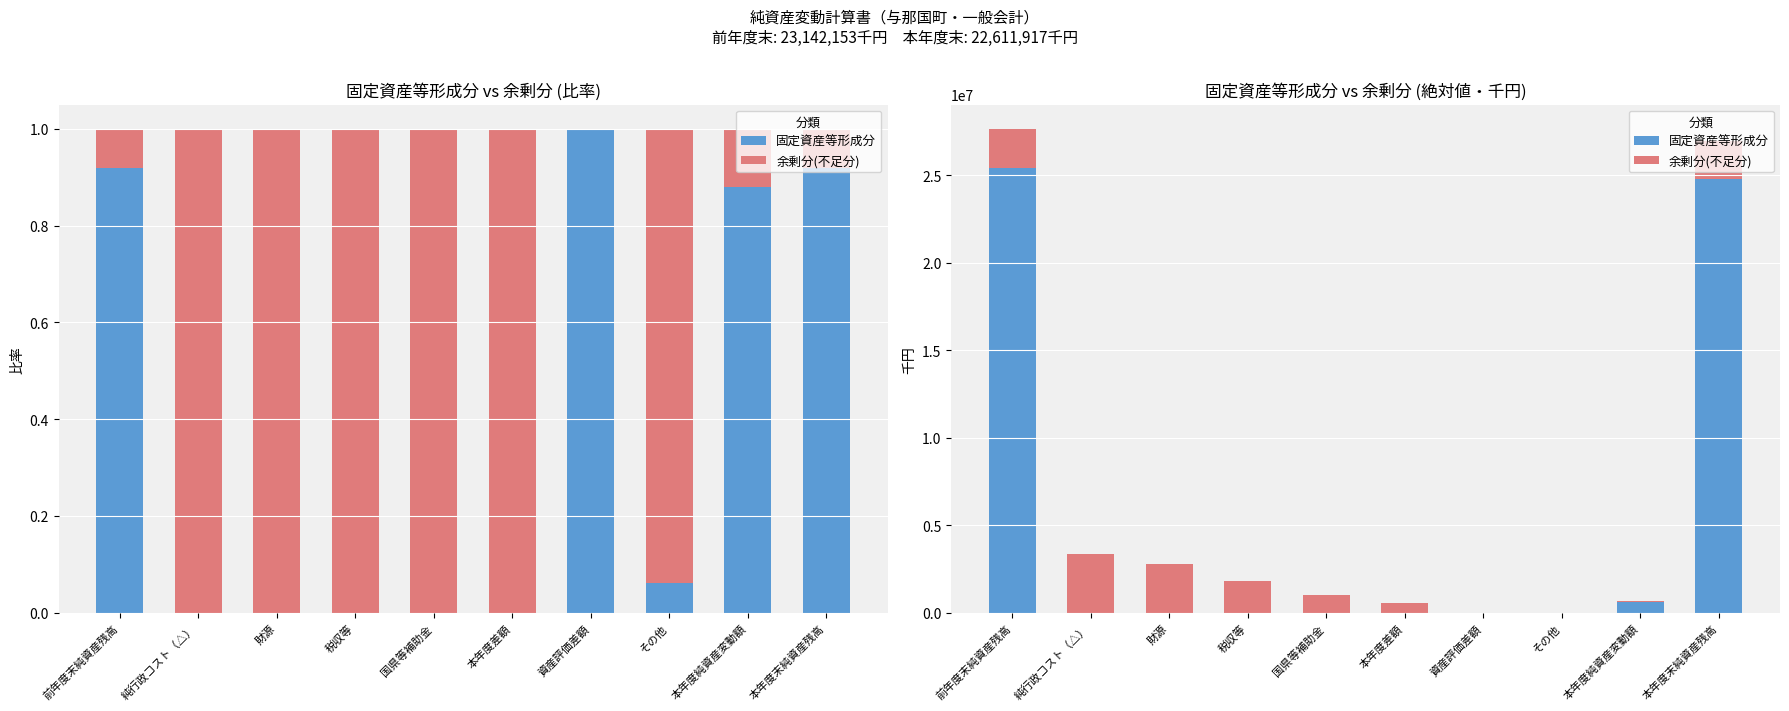

How many groups of bars are there?

10